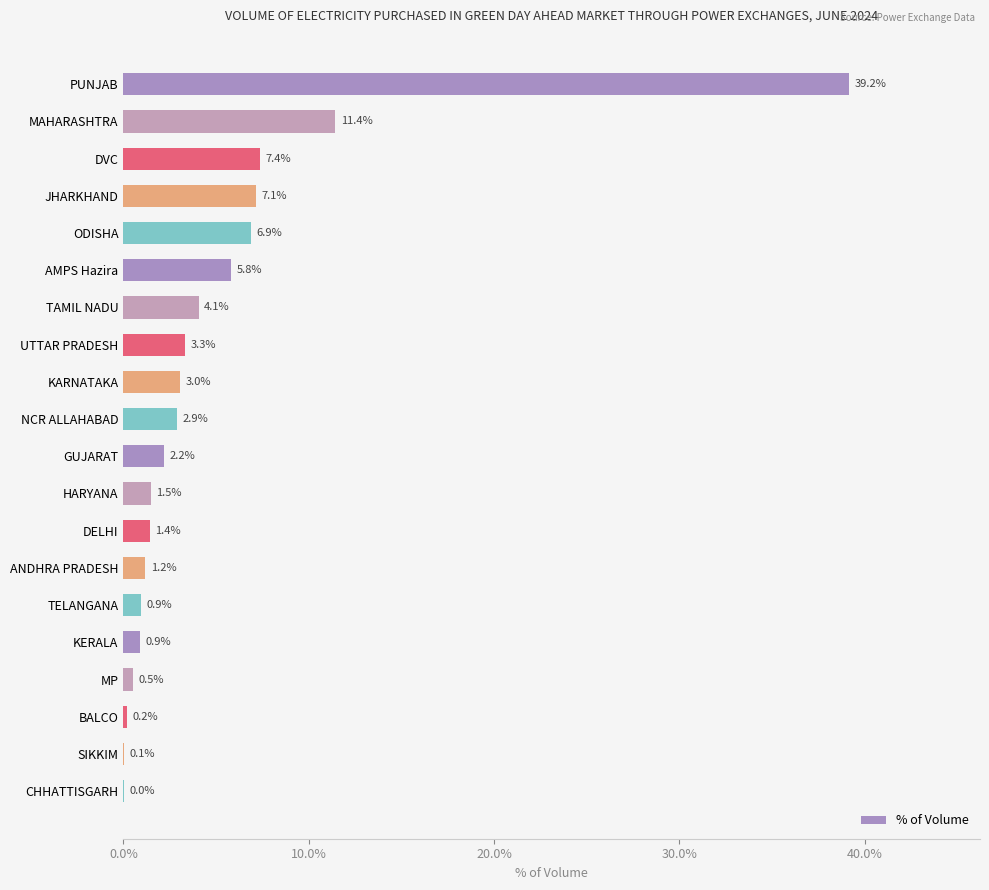

Which has a higher value, PUNJAB or ODISHA?

PUNJAB